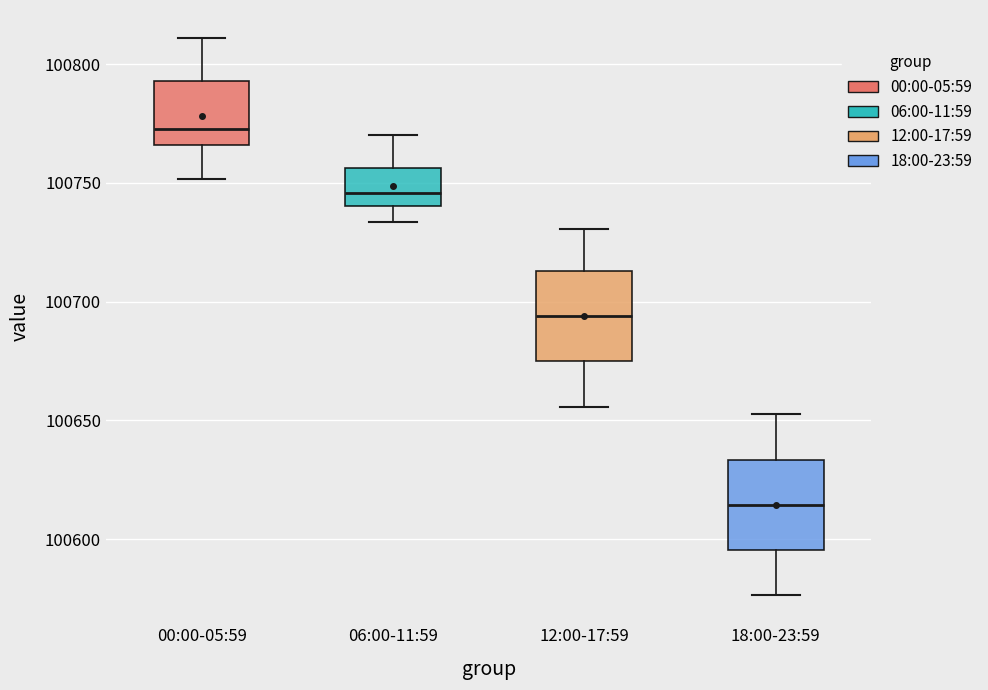

Which box's median line is the lowest?

18:00-23:59